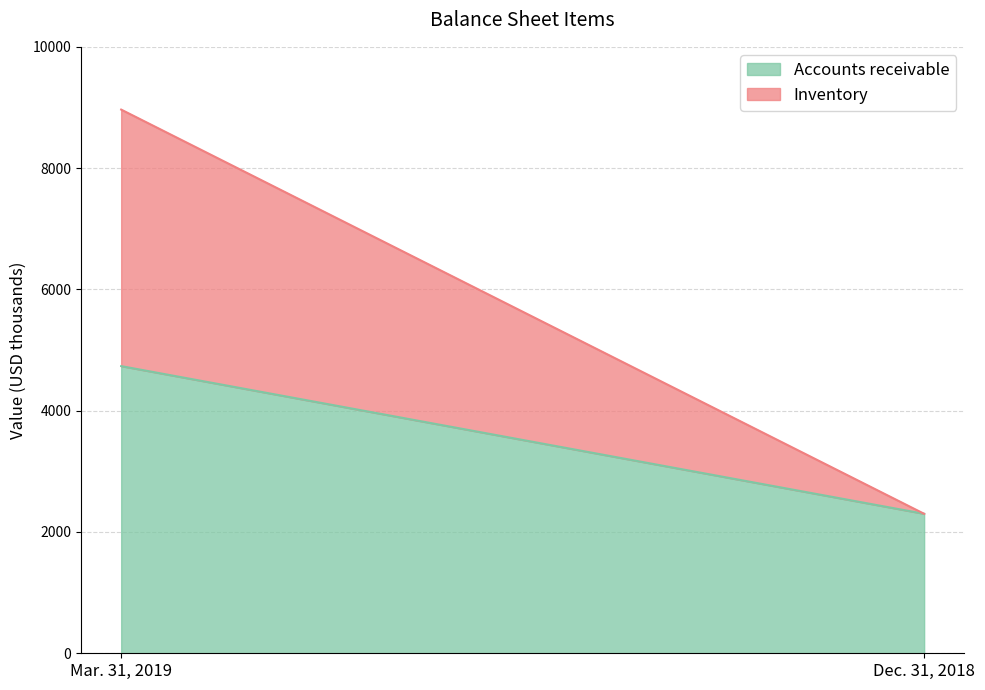

Reading left to right, extract all data points from this chart.

Accounts receivable: 4735	2300
Inventory: 4230	0